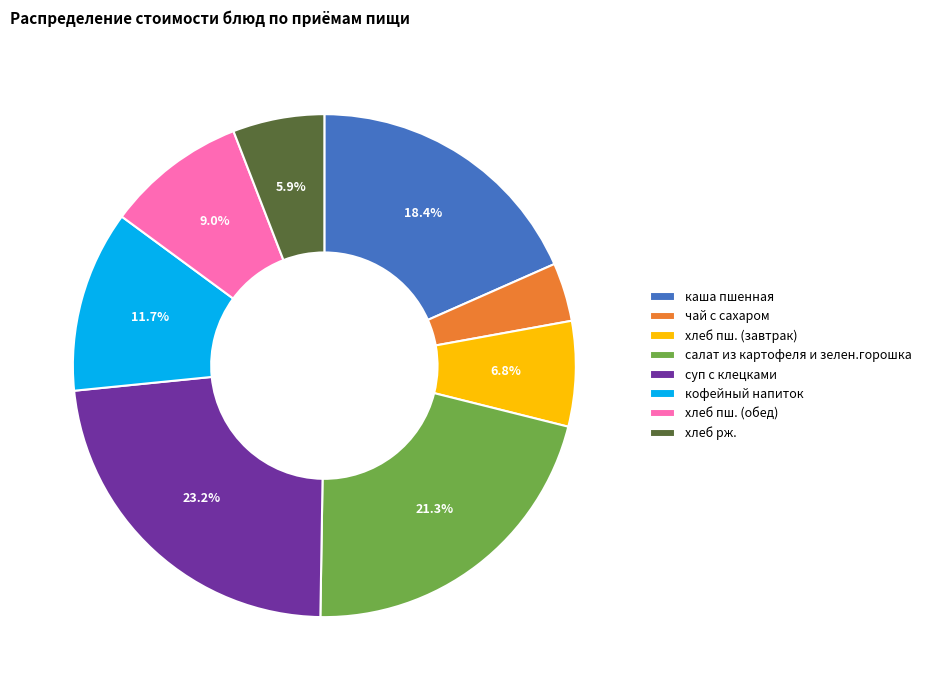

How many segments does this pie chart have?

8